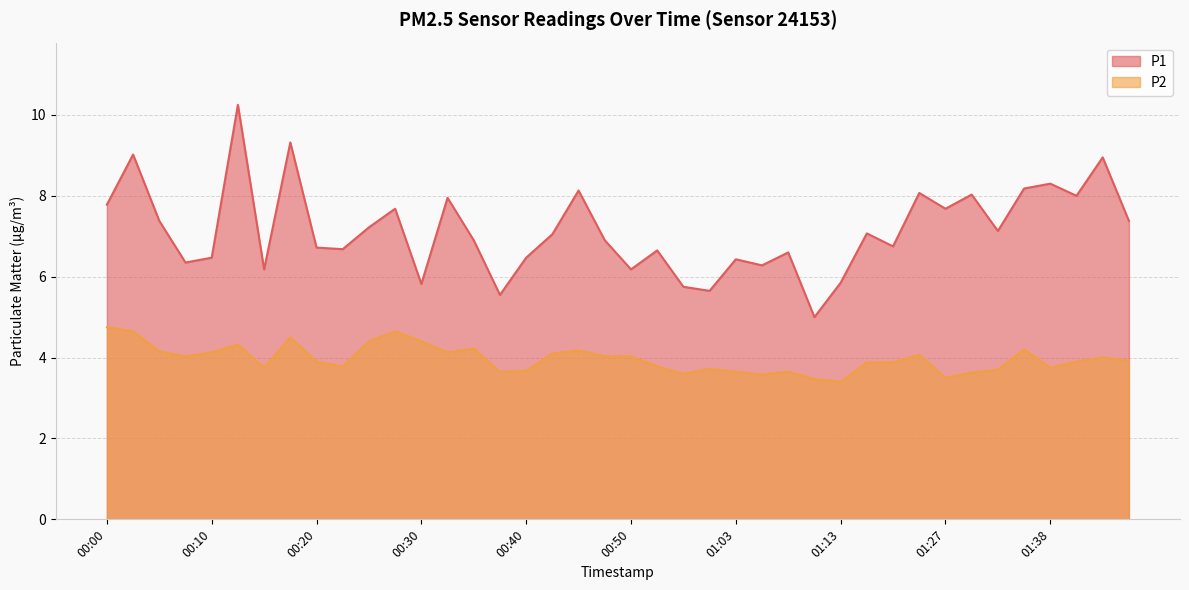

What is the difference between the maximum and minimum values in the P2 series?

1.4